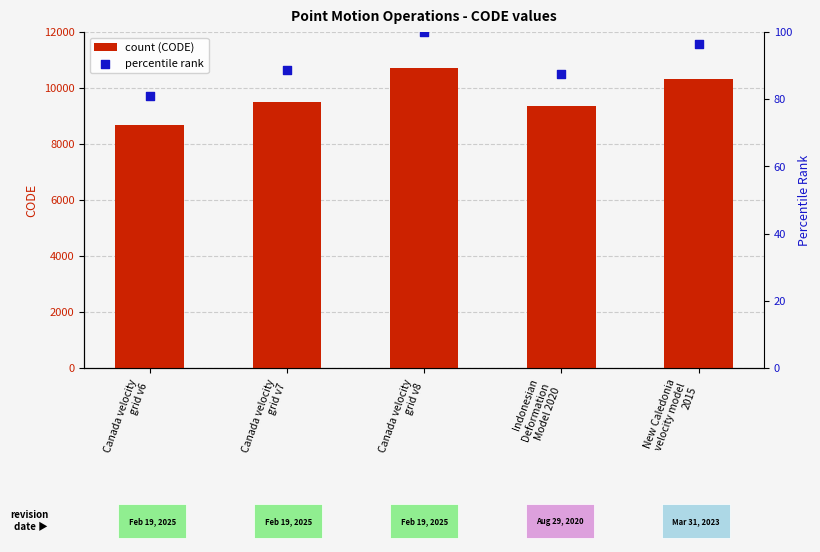

At which category is the sum across all series the highest?

Canada velocity
grid v8